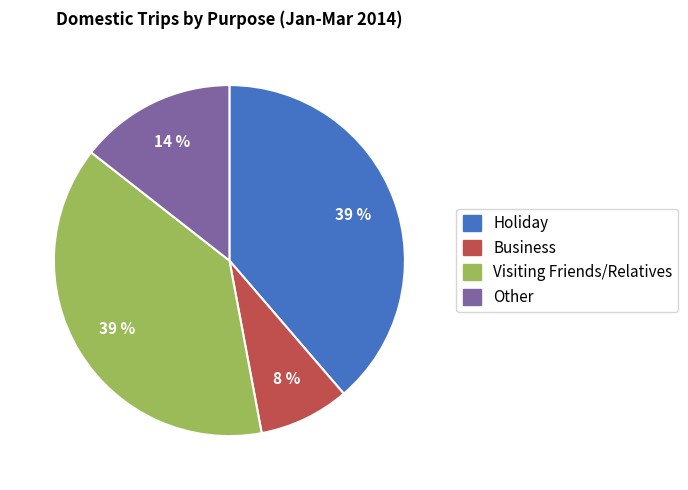

What percentage is the Visiting Friends/Relatives slice, to the nearest percent?

39%